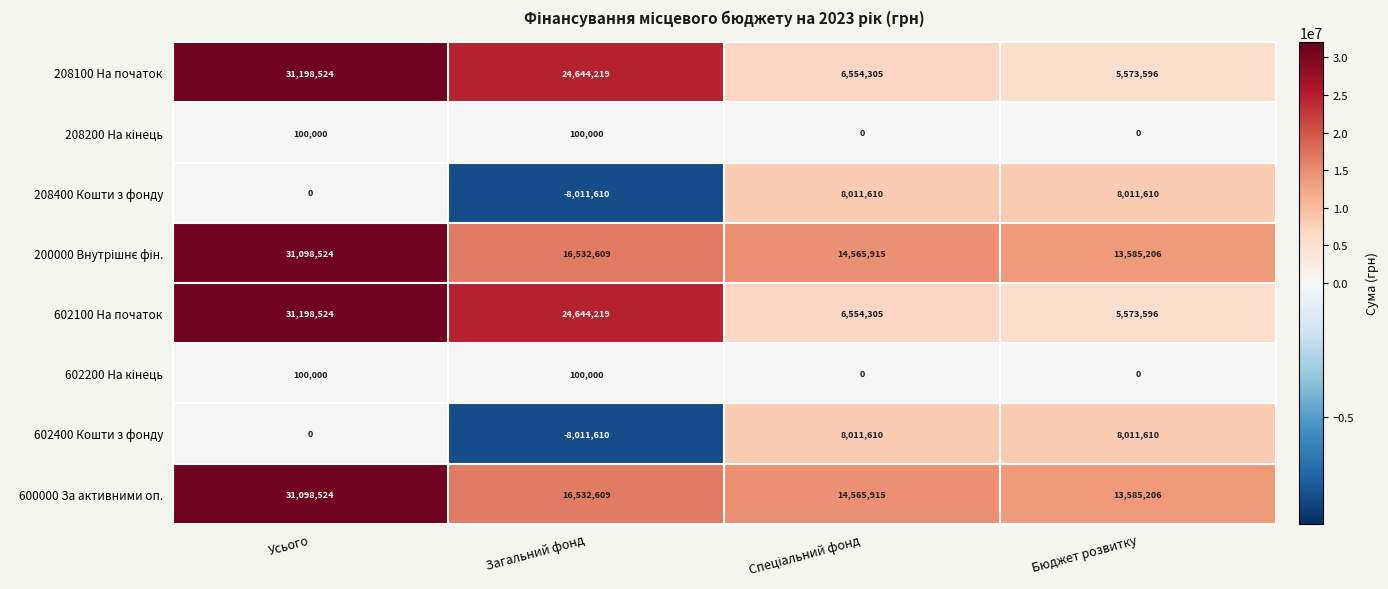

What is the lowest value of the 208400 Кошти з фонду series?

-8011610